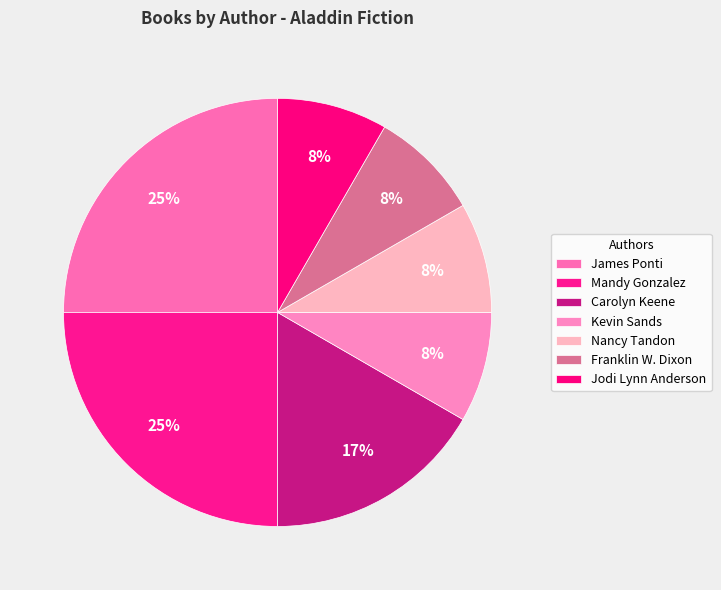

True or false: Franklin W. Dixon accounts for 20% of the total.

False